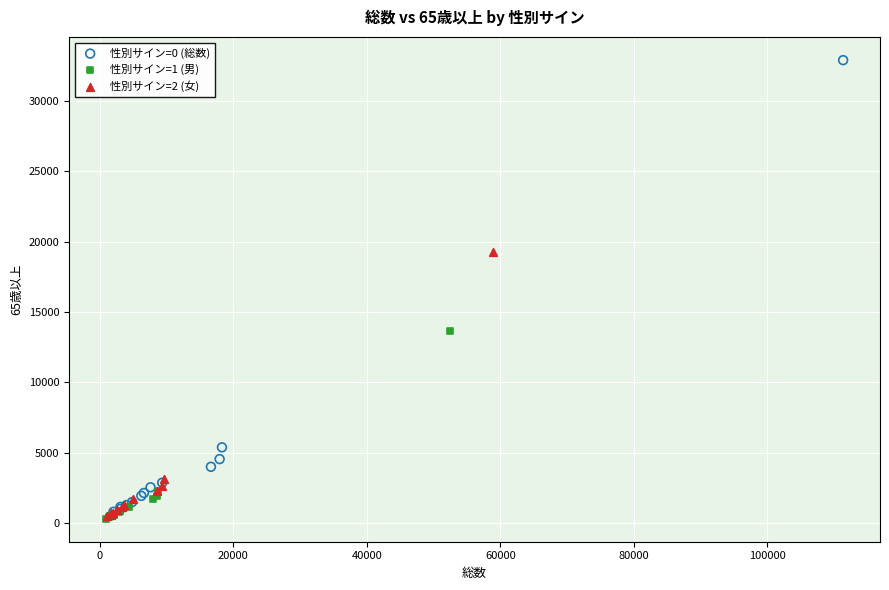

Which series has the widest spread of Y values?

性別サイン=0 (総数)